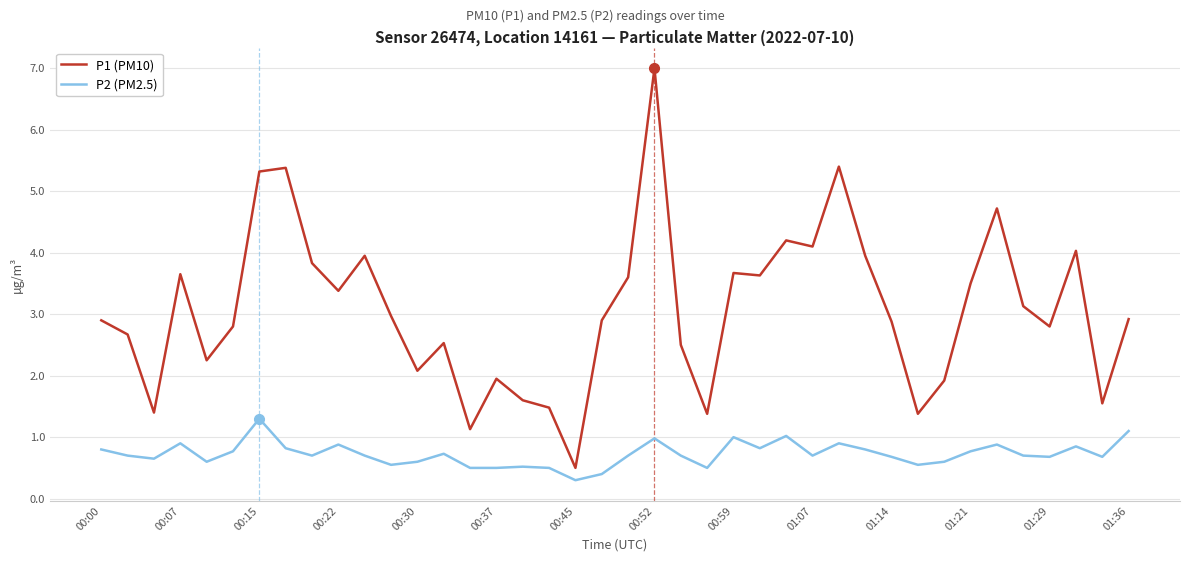

Which series has the widest spread of values?

P1 (PM10)